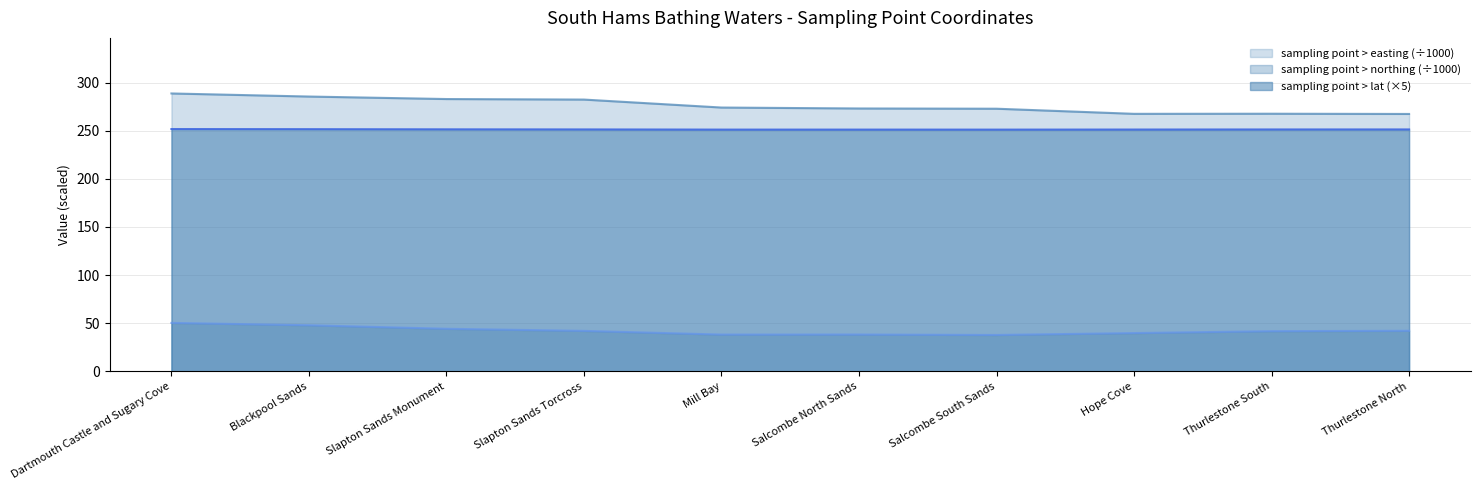

Rank the categories by sampling point > lat value from lowest to highest.

Salcombe South Sands, Mill Bay, Salcombe North Sands, Hope Cove, Thurlestone South, Thurlestone North, Slapton Sands Torcross, Slapton Sands Monument, Blackpool Sands, Dartmouth Castle and Sugary Cove